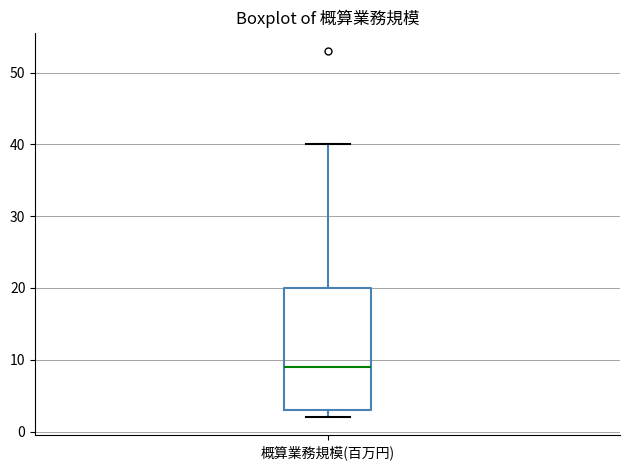

Where does the upper whisker of the box for 概算業務規模(百万円) end on the y-axis? The values are not printed on the chart, so give them approximately, as read against the axis.

40